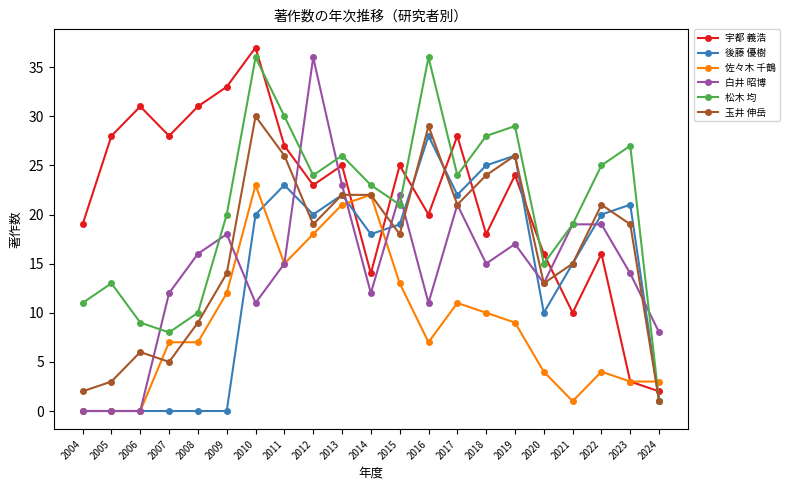

Is this an area chart (filled region under the line)?

No